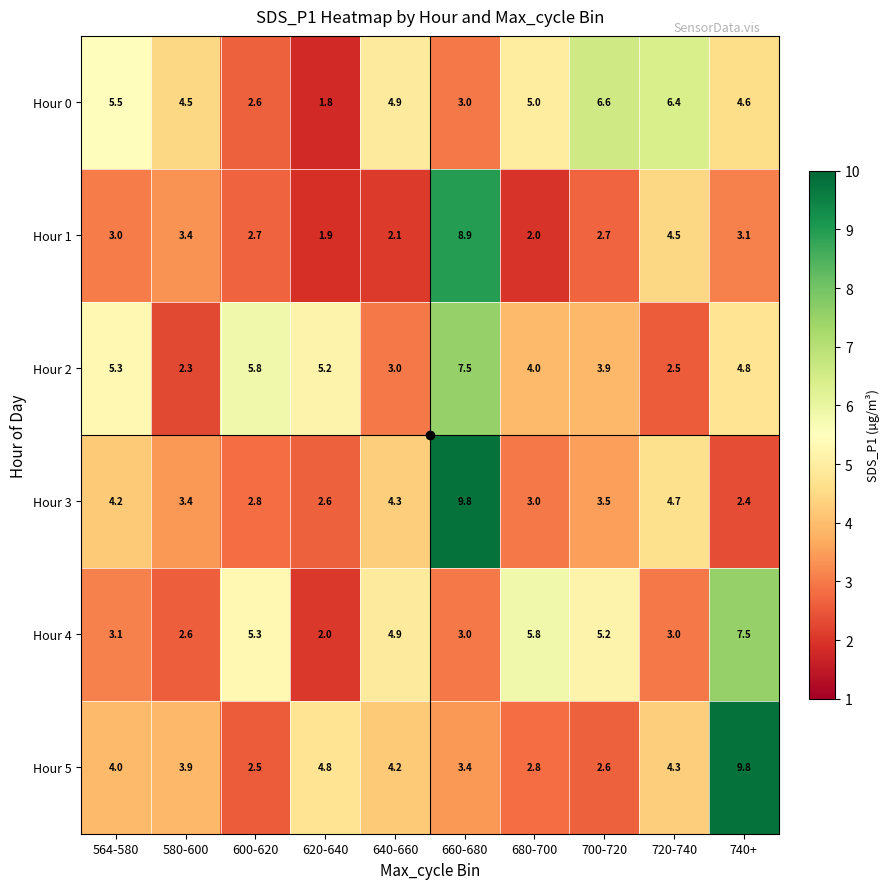

At which category is the sum across all series the highest?

660-680